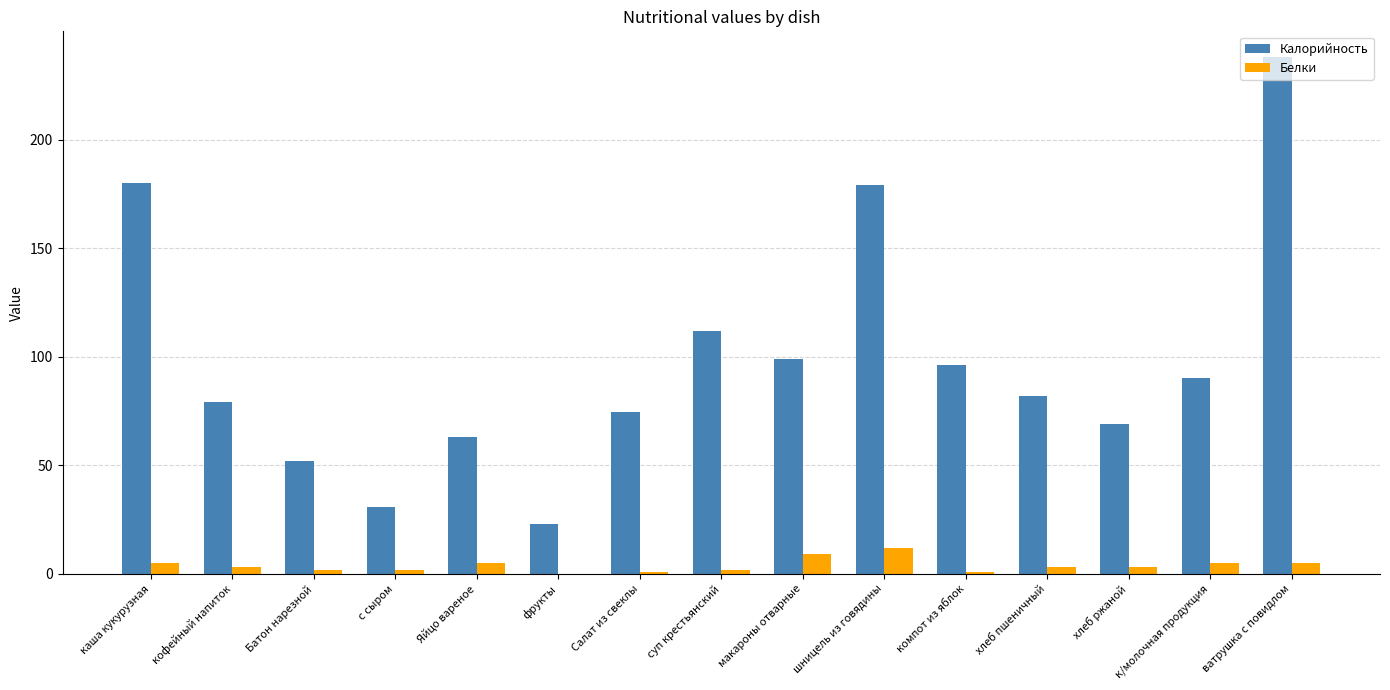

Count the number of categories in the chart.

15